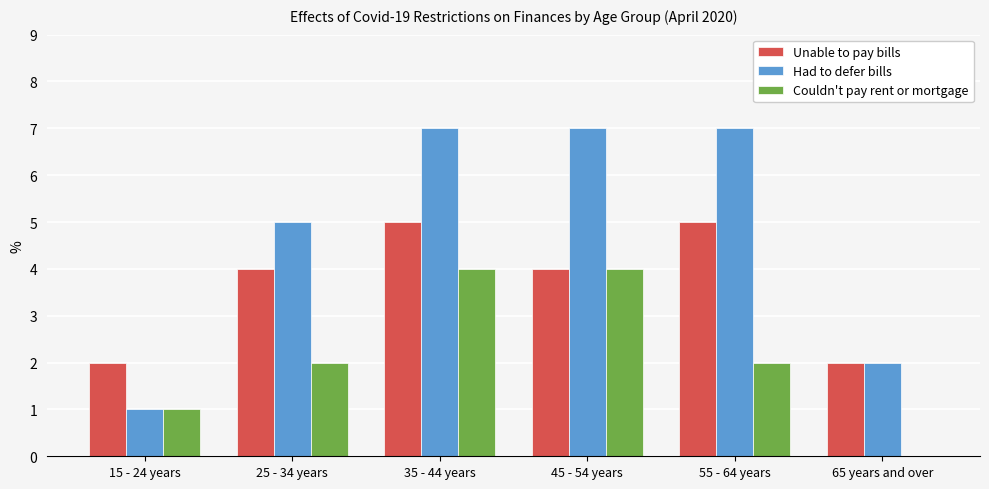

What is the maximum value for Couldn't pay rent or mortgage?

4